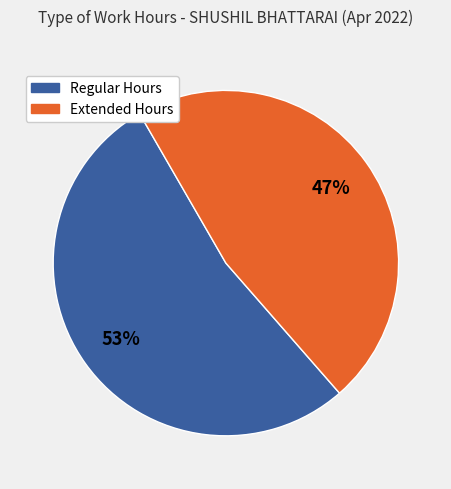

Does any single category account for the majority?

Yes